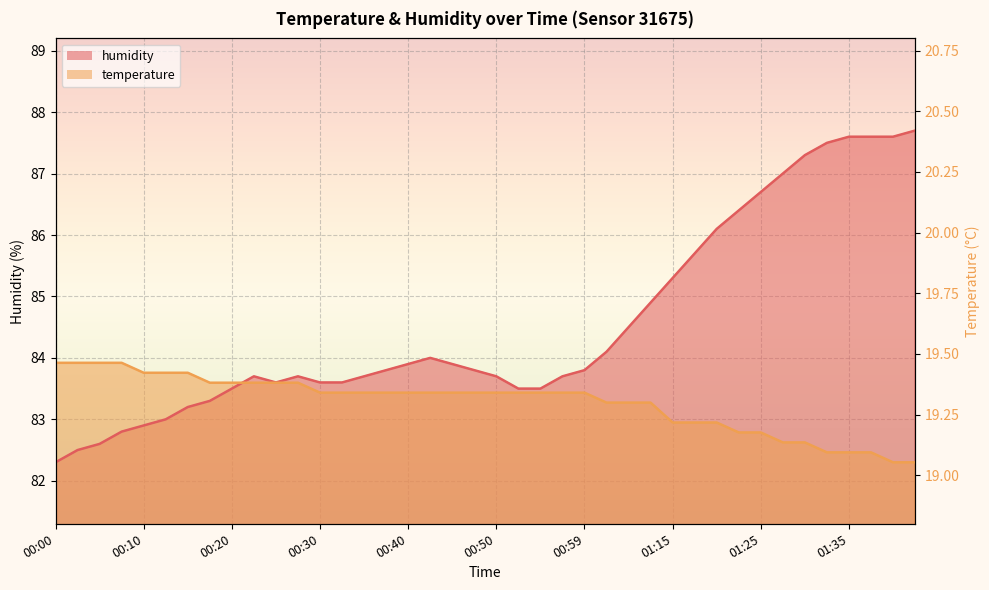

Is the value of temperature at 01:25 greater than the value of humidity at 00:30?

No